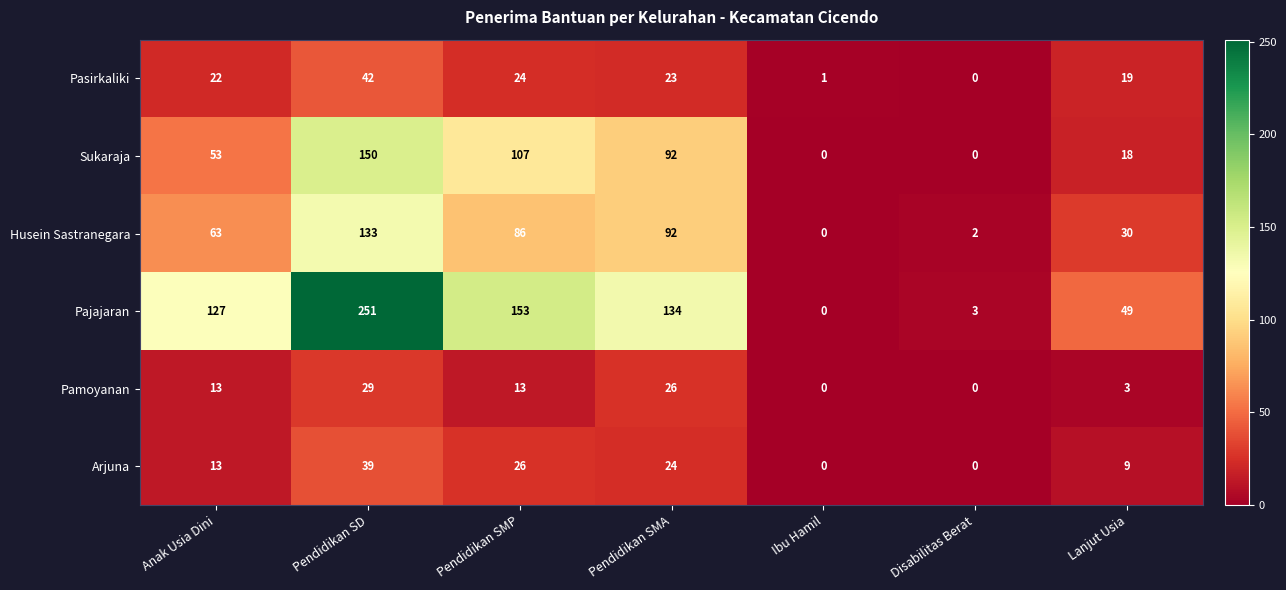

The value of Pajajaran at Pendidikan SMP is 58. True or false?

False